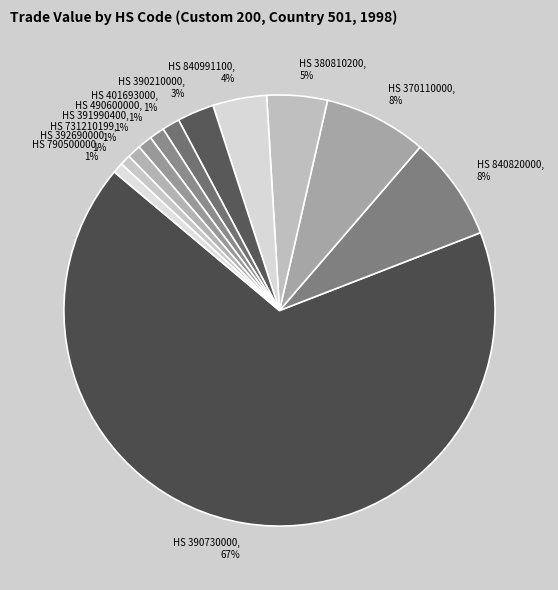

What is the majority slice?

390730000